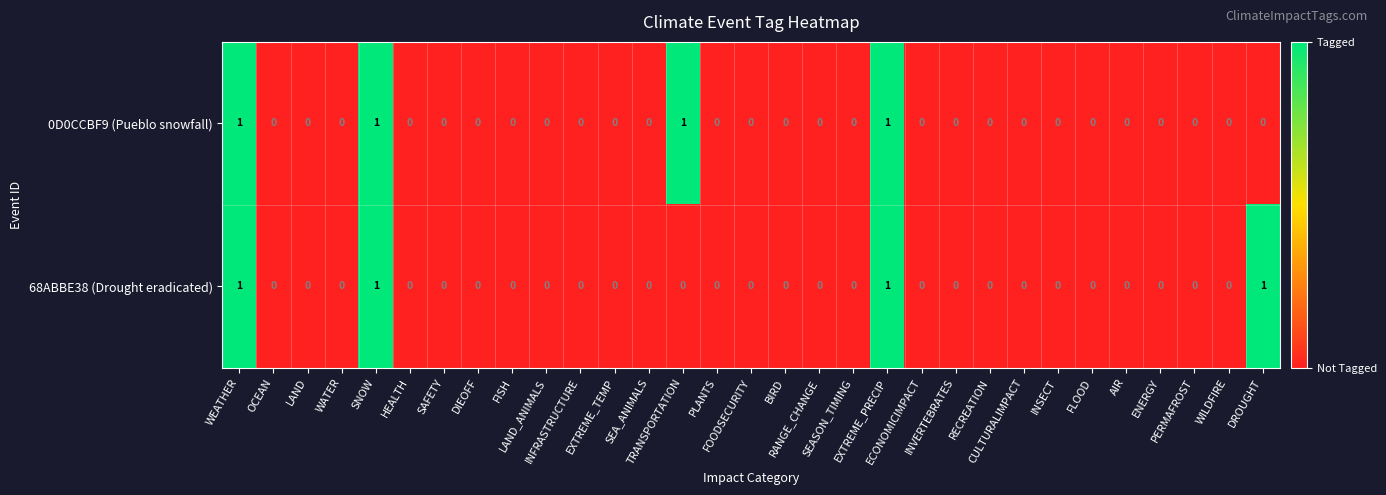

Count the 68ABBE38 (Drought eradicated) values in the range 0 to 1.

31